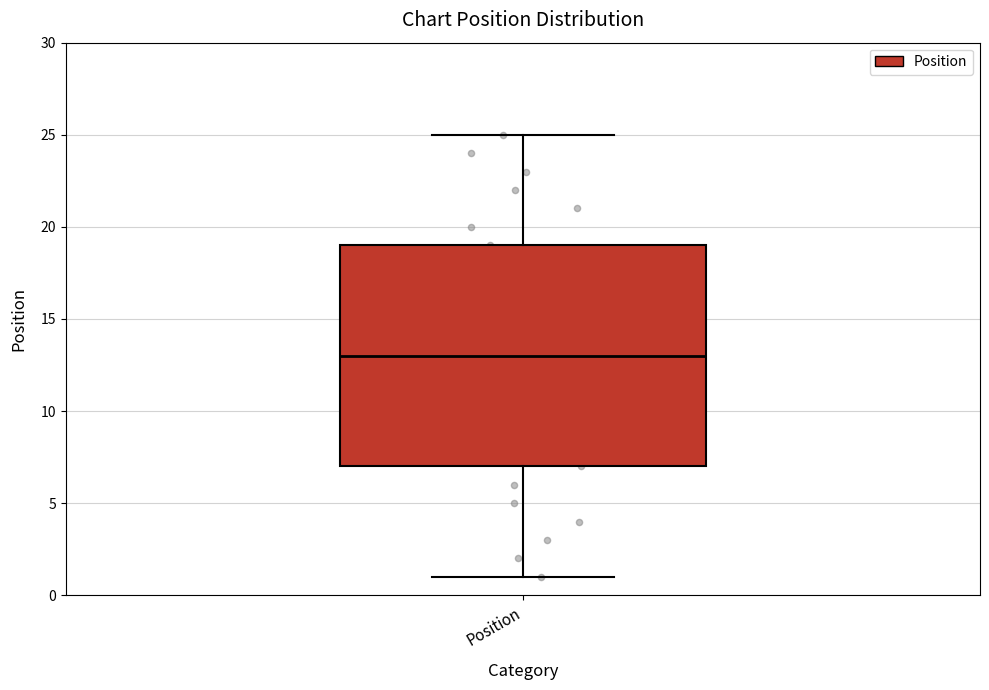

Read this box plot against the y-axis: the position of the median line, the range covered by the box, and the ends of both whiskers. The values are not printed on the chart, so give them approximately, as read against the axis.

median 13, box 7 to 19, whiskers 1 to 25